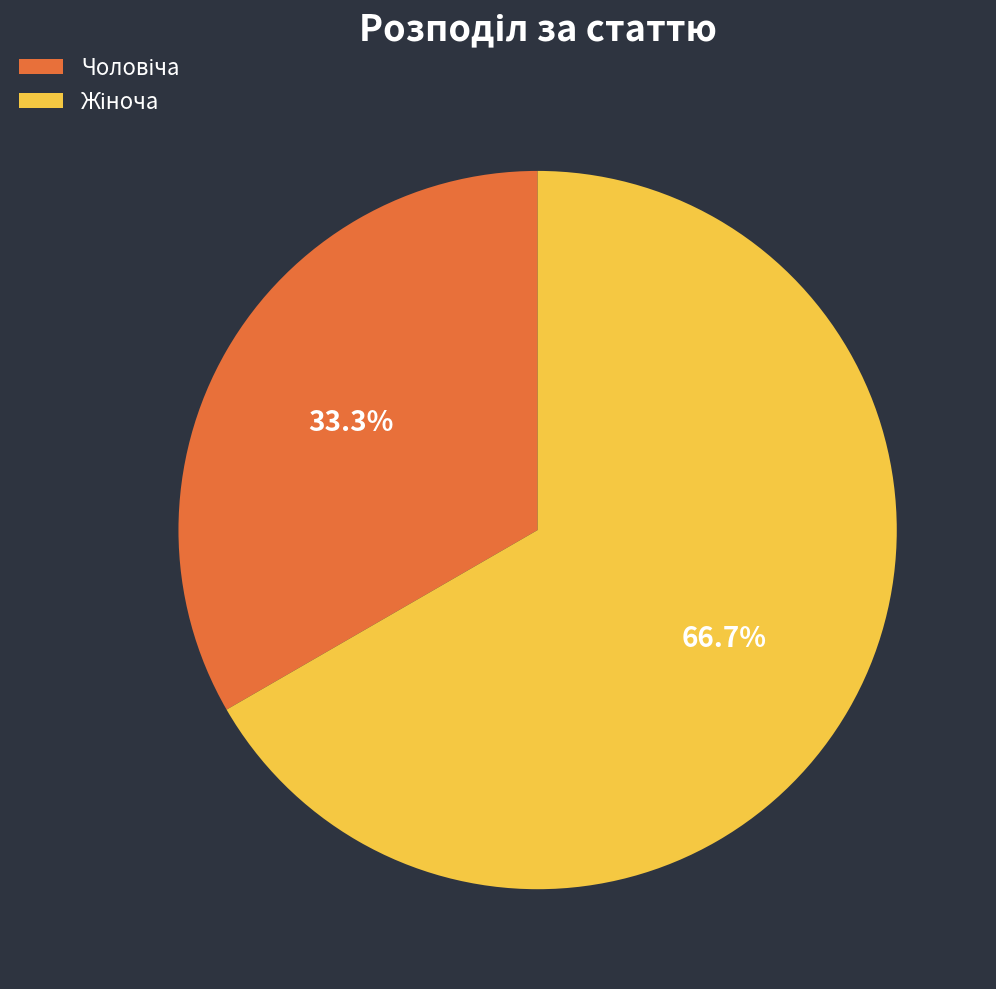

Count the number of slices in the pie.

2